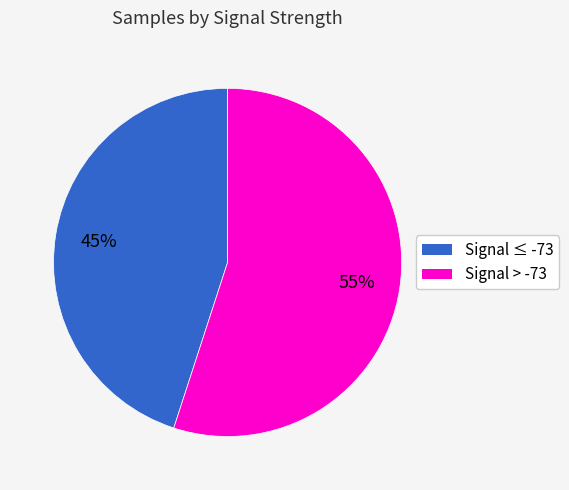

Does any single category account for the majority?

Yes